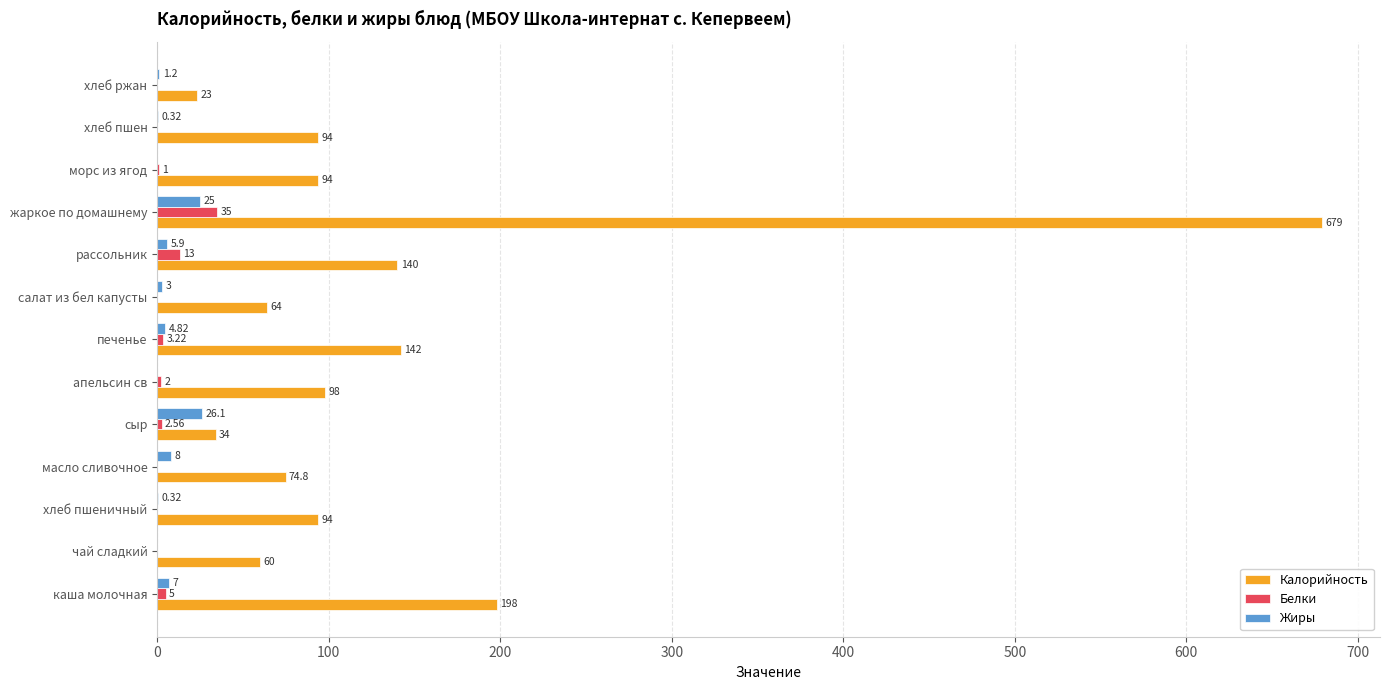

Which series changed the most between каша молочная and салат из бел капусты?

Калорийность